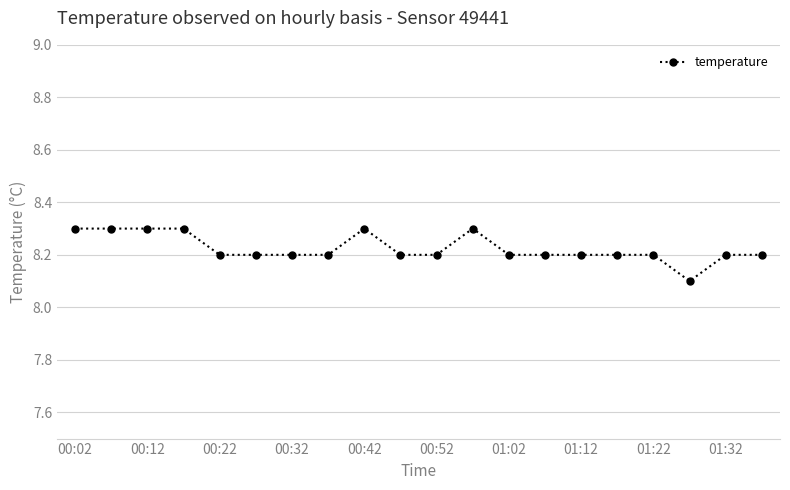

What is the sum of all values?

164.5